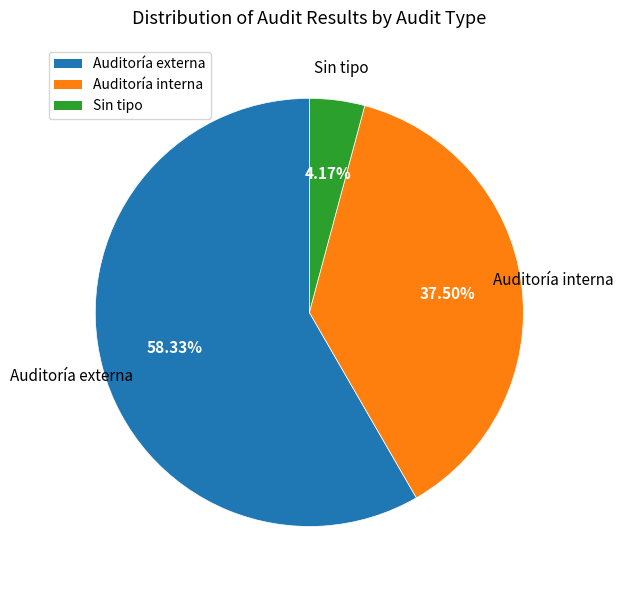

What is the smallest slice in the pie chart?

Sin tipo